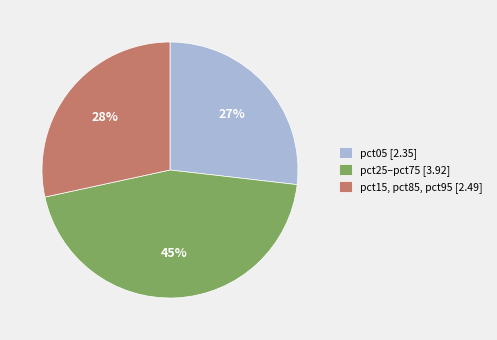

To the nearest percent, what percentage of the pie is pct25–pct75 [3.92]?

45%